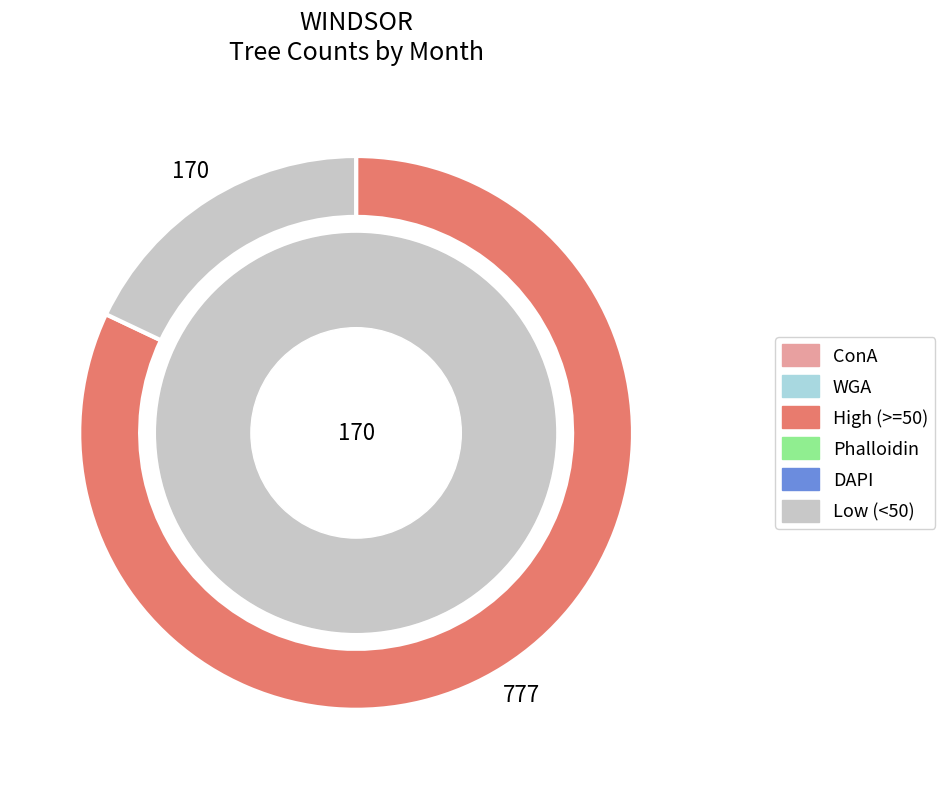

Is there a majority slice in this chart?

Yes